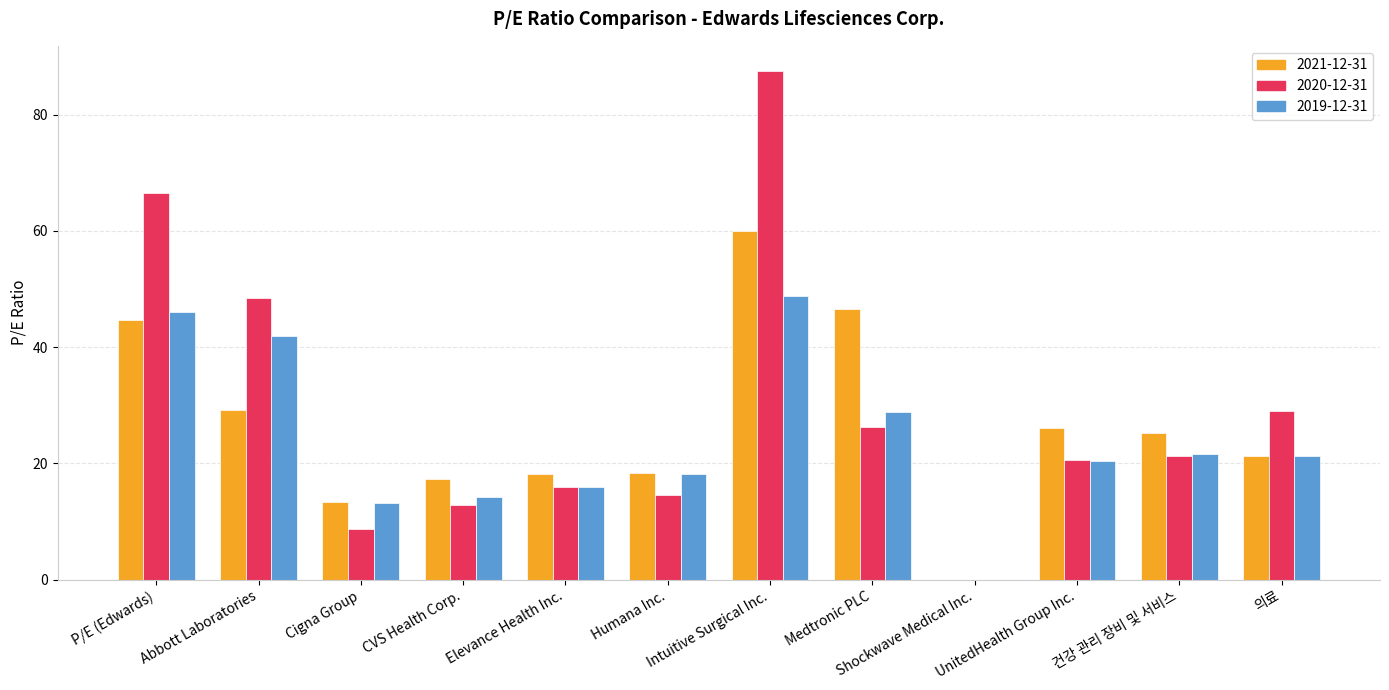

What is the approximate value of 2021-12-31 at Elevance Health Inc.?

18.1